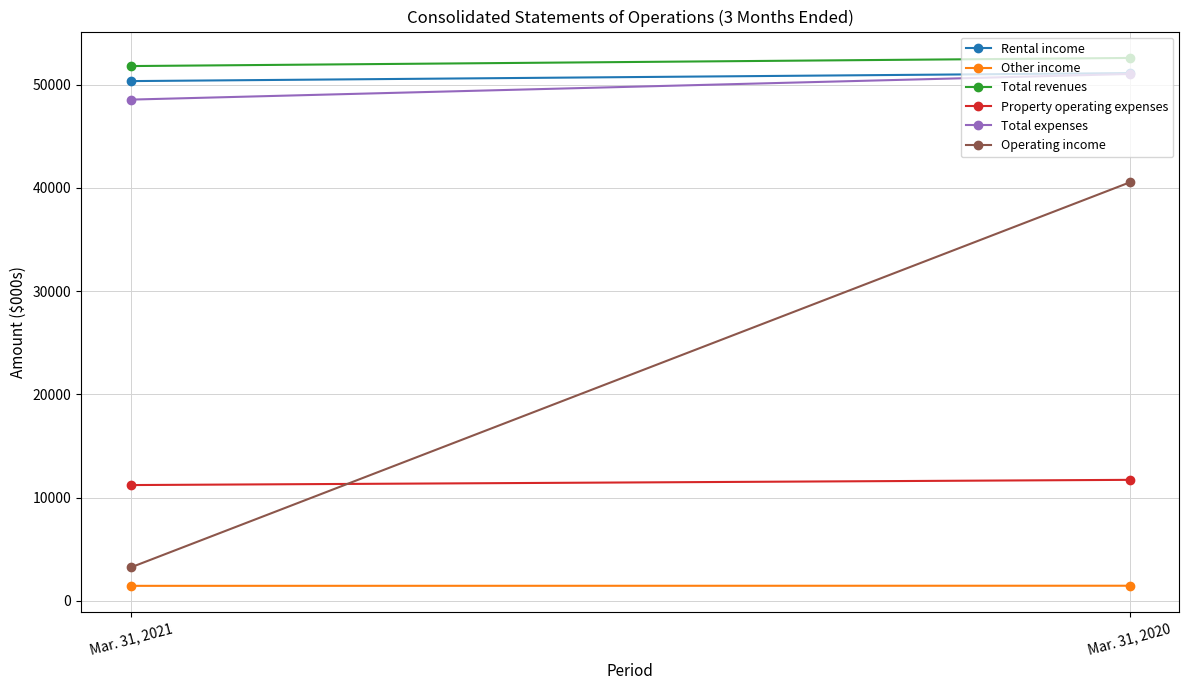

The value of Property operating expenses at Mar. 31, 2020 is 5972. True or false?

False